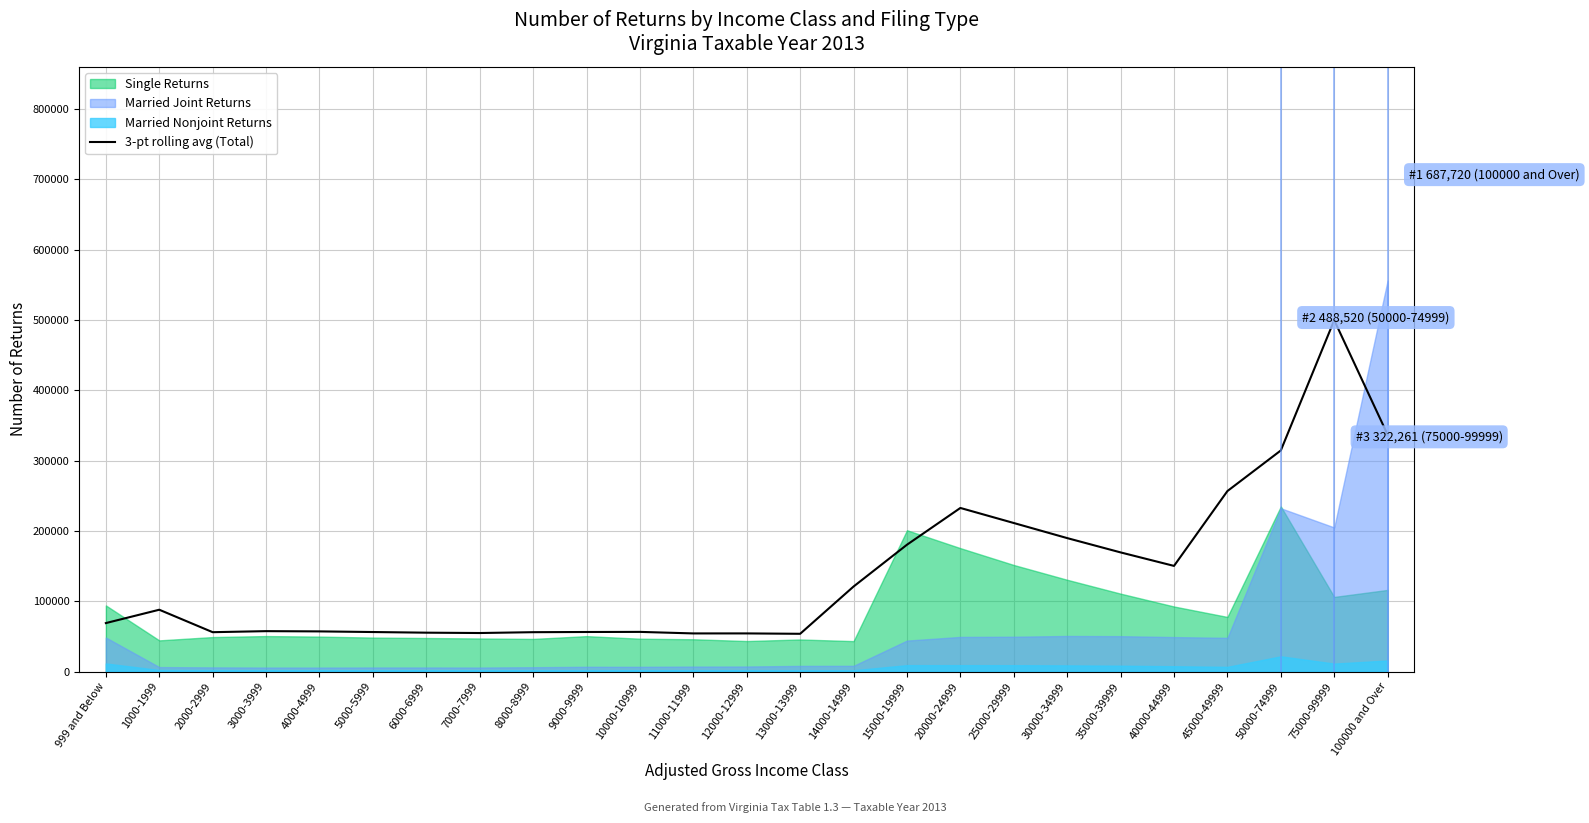

What is the difference between the maximum and minimum values?

445846.0